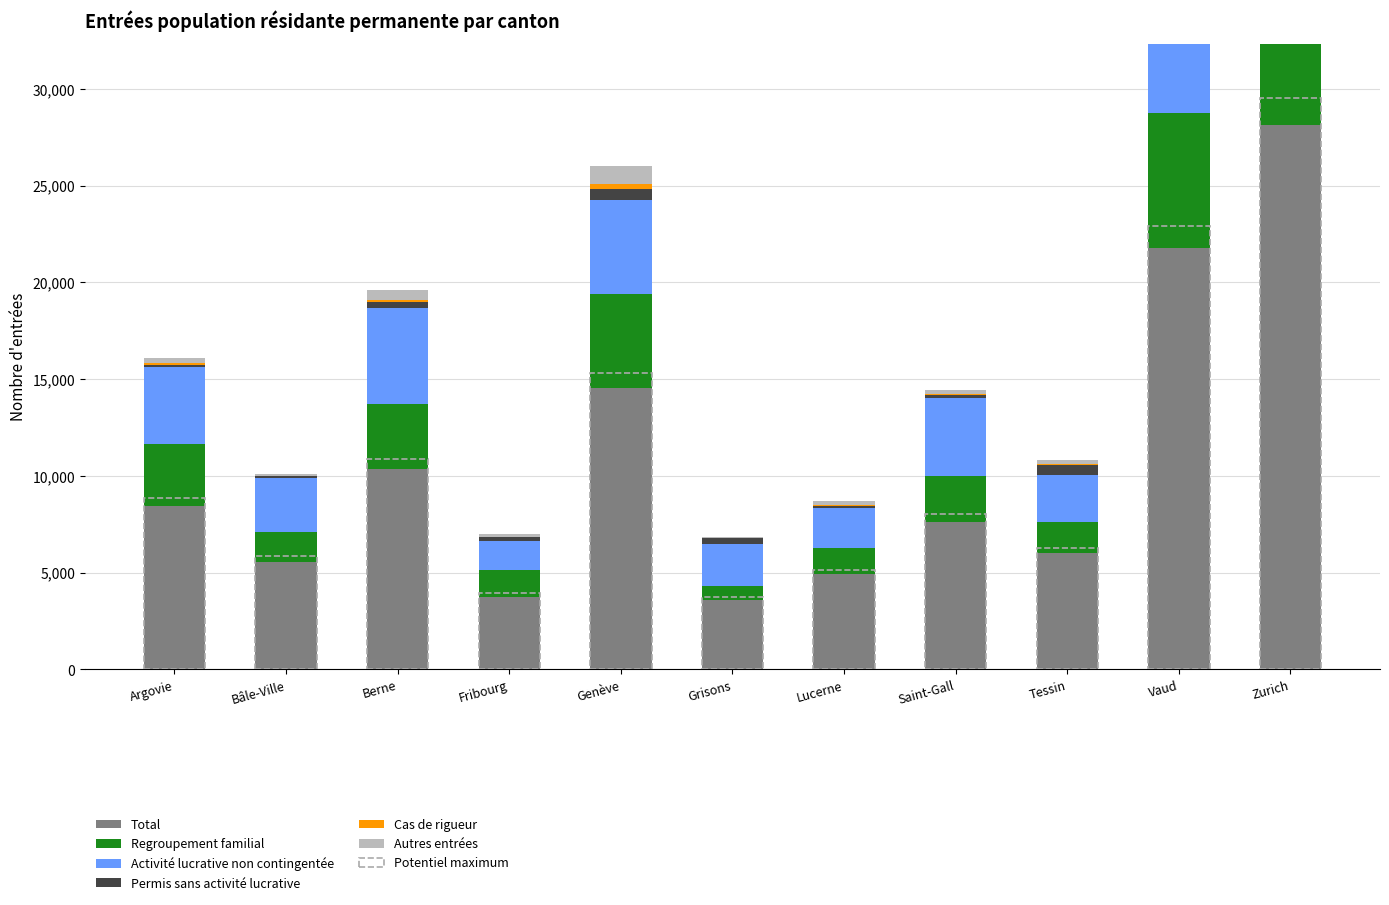

What is the approximate value of Total at Argovie, to the nearest 50?

8450